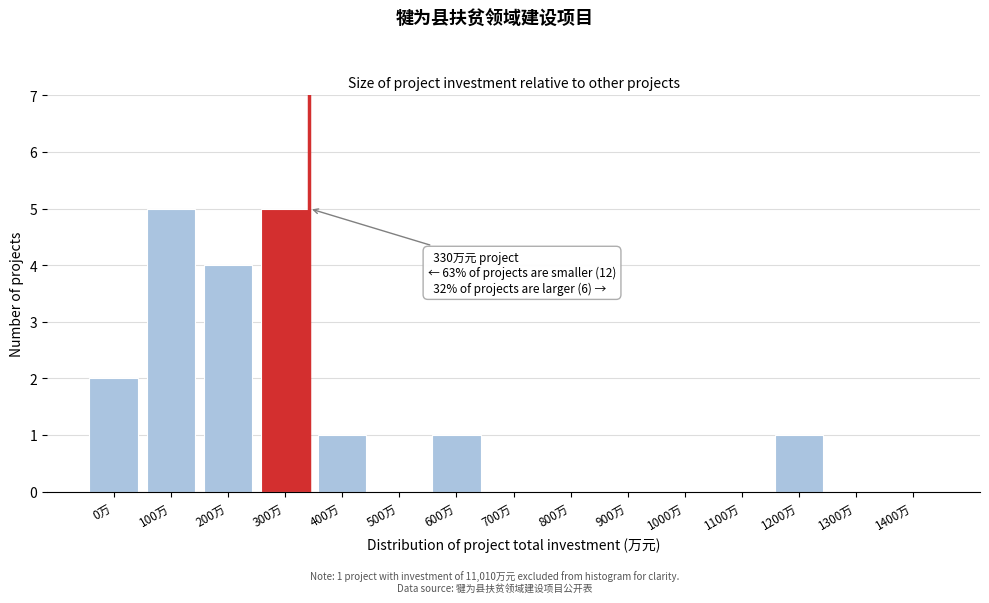

Reading left to right, transcribe all the data shown in this chart.

0万=2	100万=5	200万=4	300万=5	400万=1	500万=0	600万=1	700万=0	800万=0	900万=0	1000万=0	1100万=0	1200万=1	1300万=0	1400万=0